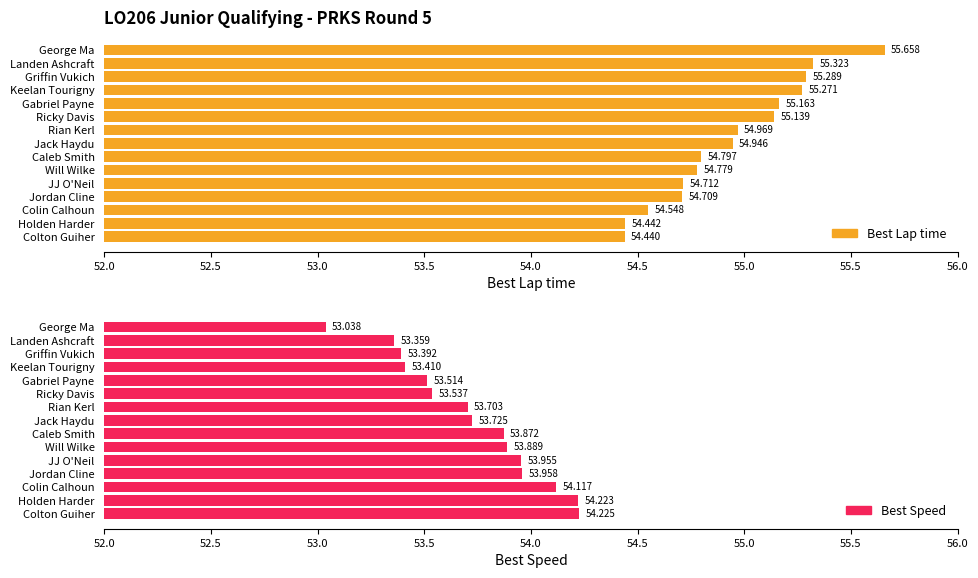

What is the average value of the Best Speed series?

53.7